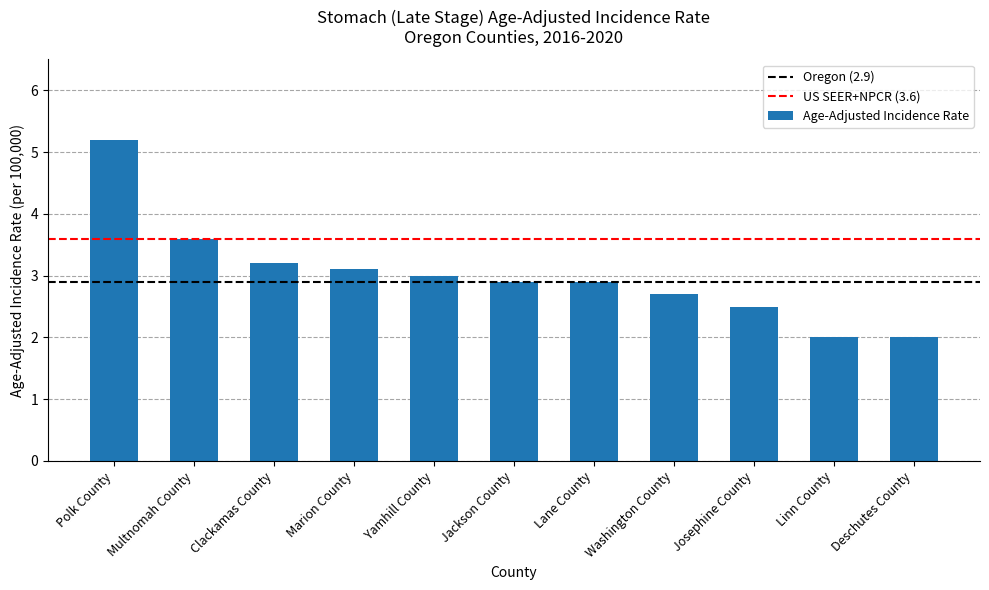

How many series are shown in this chart?

1